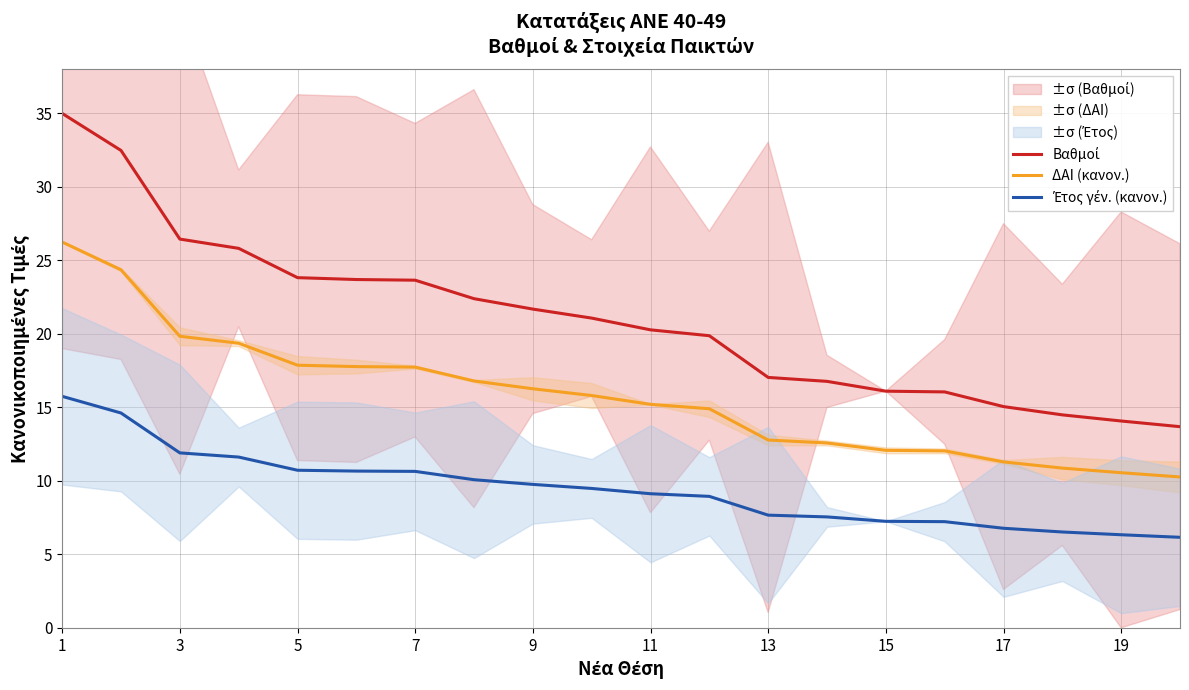

At which category is the sum across all series the highest?

1